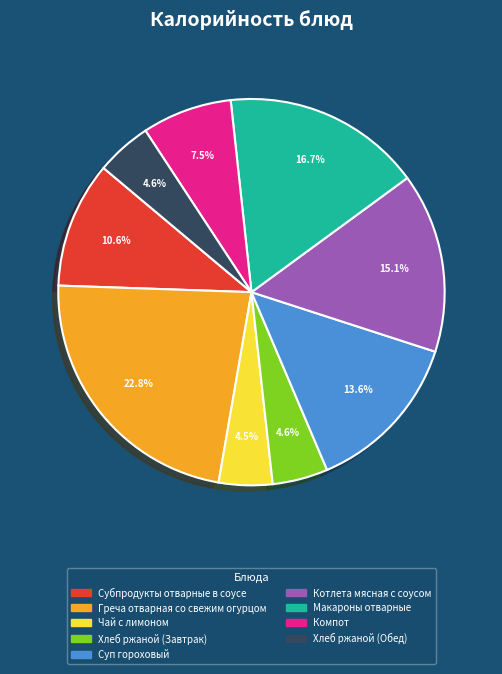

Approximately how many times larger is the value at Субпродукты отварные в соусе compared to Суп гороховый?

0.8